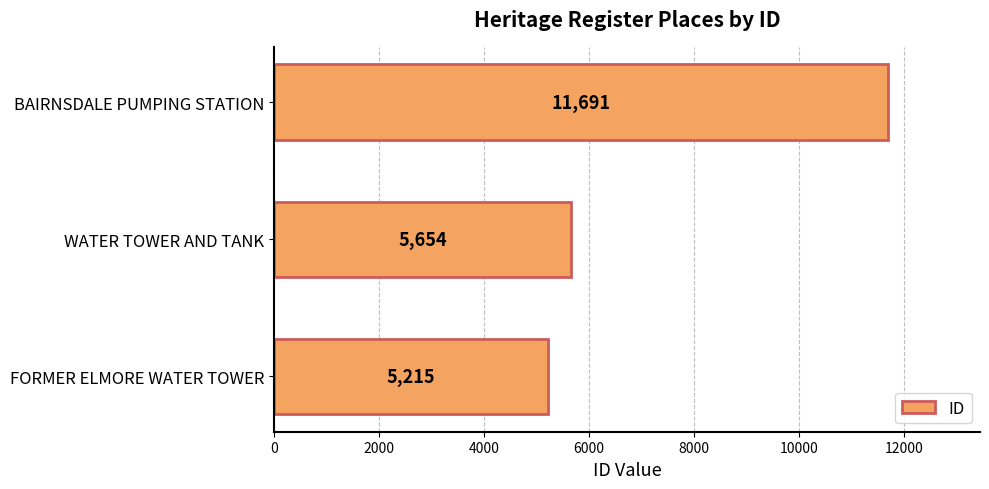

List the labels in order of value, largest first.

BAIRNSDALE PUMPING STATION, WATER TOWER AND TANK, FORMER ELMORE WATER TOWER